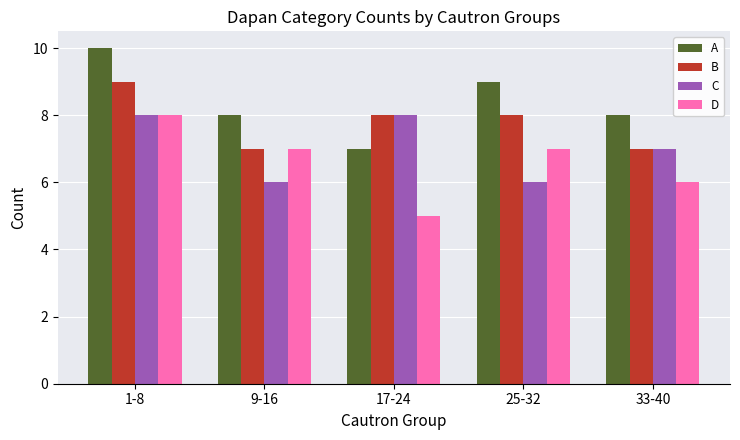

How many values in the C series are below 7?

2